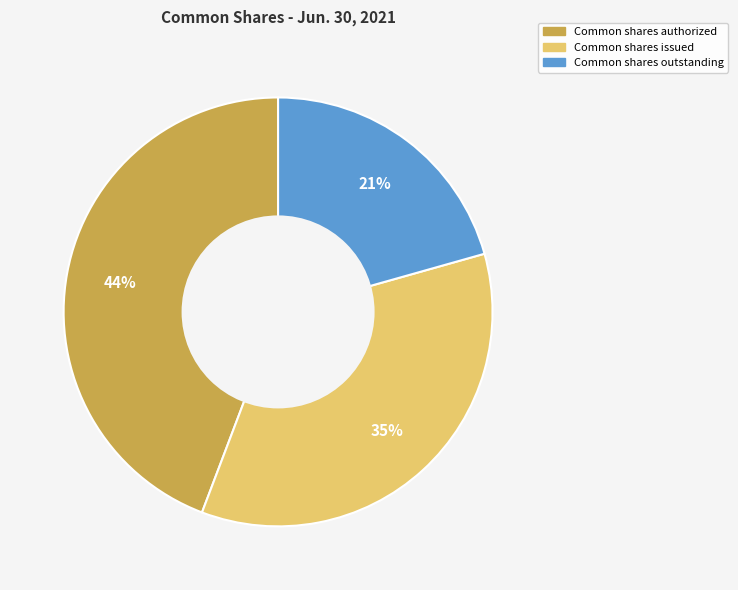

To the nearest percent, what is the average slice percentage?

33%